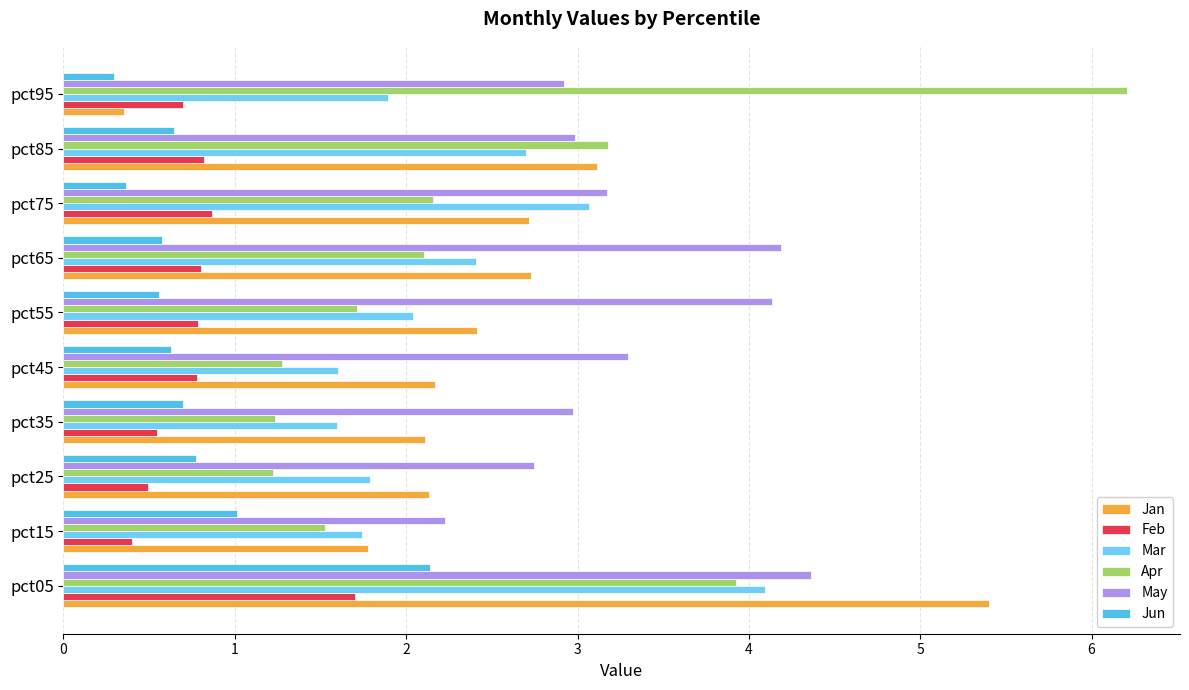

How many data points in Apr are less than 2?

5